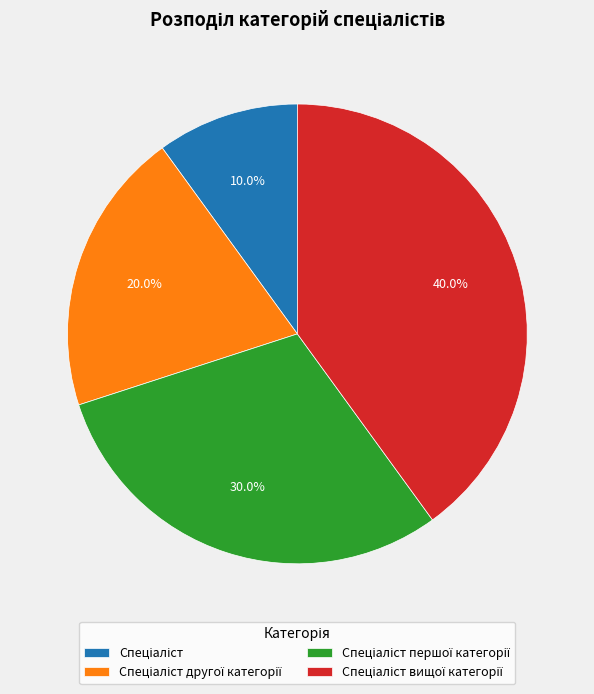

Is there any slice that represents more than half of the pie?

No